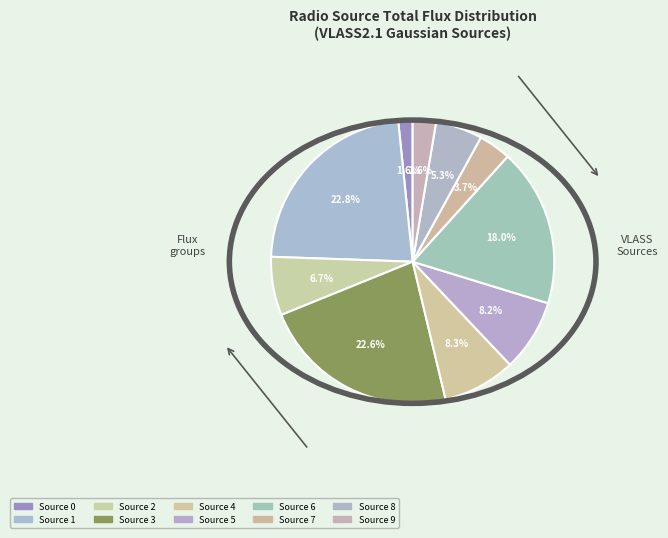

What percentage is the Source 5 slice, to the nearest percent?

8%